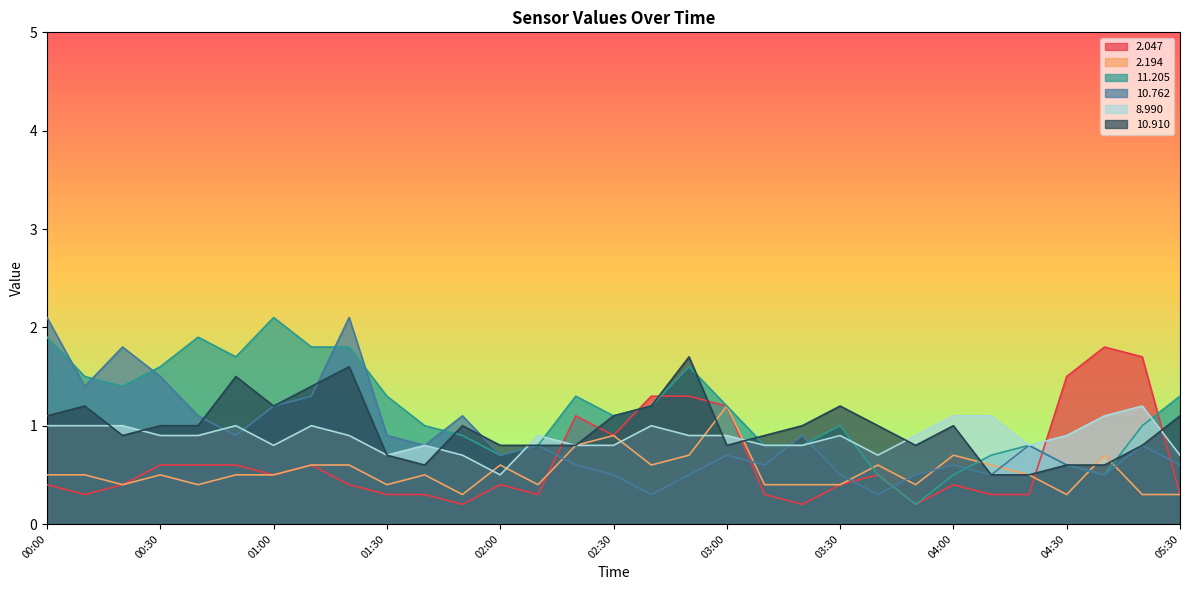

Which has a higher value, 03:10 or 00:00?

00:00